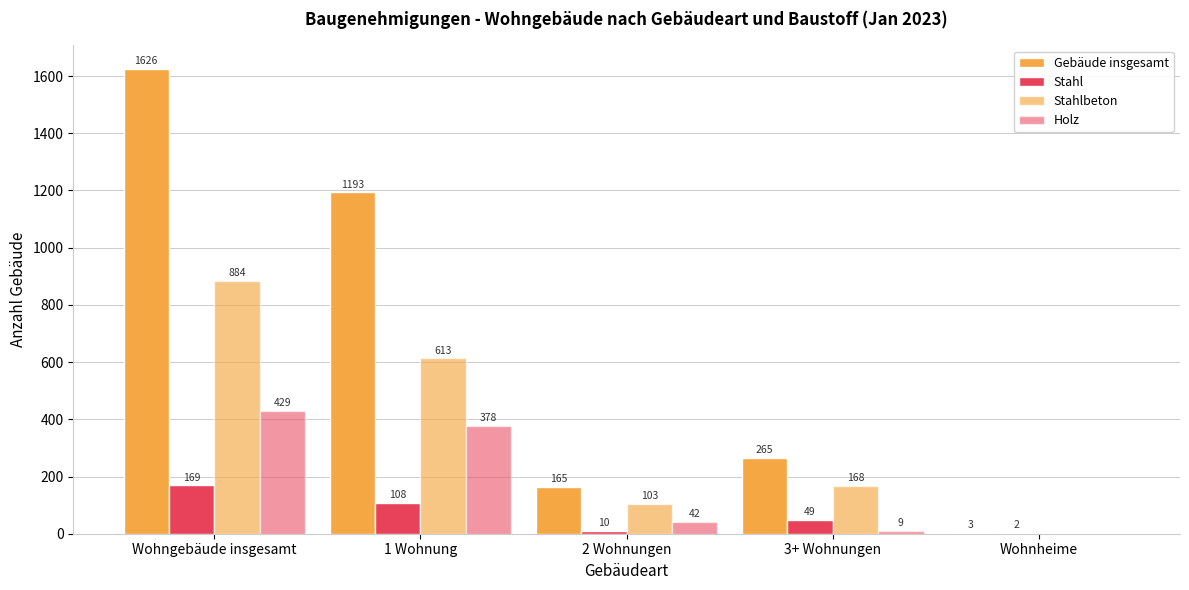

What is the sum of the Stahl values at Wohnheime and 2 Wohnungen?

12